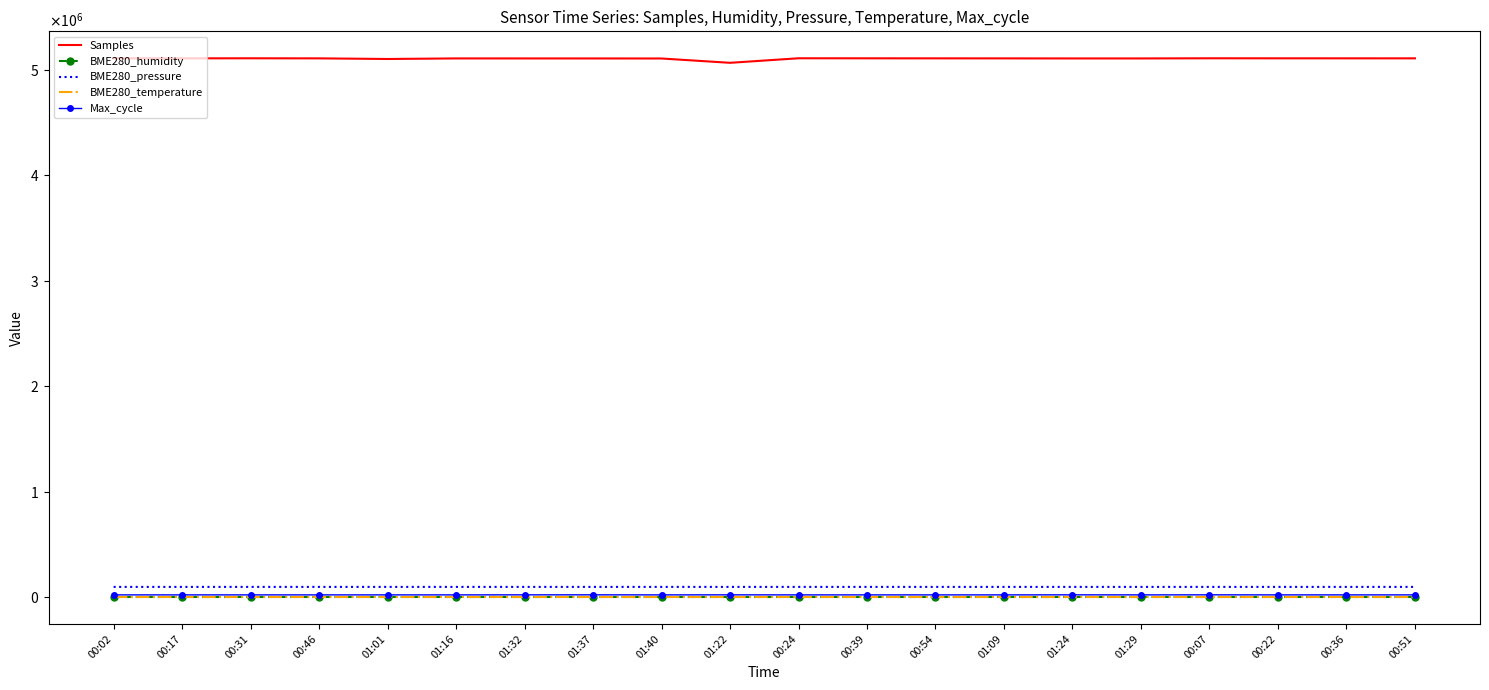

Reading left to right, extract all data points from this chart.

Samples: 00:02=5111824.0	00:17=5111068.0	00:31=5111643.0	00:46=5110935.0	01:01=5104982.0	01:16=5110440.0	01:32=5110258.0	01:37=5110123.0	01:40=5109684.0	01:22=5068761.0	00:24=5111781.0	00:39=5111454.0	00:54=5111053.0	01:09=5110758.0	01:24=5110205.0	01:29=5110241.0	00:07=5111649.0	00:22=5111391.0	00:36=5111265.0	00:51=5111059.0
BME280_humidity: 00:02=80.2	00:17=83.6	00:31=82.5	00:46=81.7	01:01=81.2	01:16=80.8	01:32=76.8	01:37=76.1	01:40=76.4	01:22=78.6	00:24=83.1	00:39=81.5	00:54=80.9	01:09=81.7	01:24=77.6	01:29=77.2	00:07=80.3	00:22=83.0	00:36=81.7	00:51=81.2
BME280_pressure: 00:02=95847.1	00:17=95858.1	00:31=95871.9	00:46=95879.2	01:01=95893.2	01:16=95888.4	01:32=95878.3	01:37=95877.3	01:40=95882.5	01:22=95879.0	00:24=95865.0	00:39=95878.6	00:54=95874.5	01:09=95888.9	01:24=95884.9	01:29=95881.6	00:07=95859.3	00:22=95861.4	00:36=95878.7	00:51=95879.9
BME280_temperature: 00:02=19.8	00:17=19.3	00:31=19.6	00:46=19.6	01:01=19.8	01:16=19.7	01:32=20.1	01:37=20.1	01:40=20.1	01:22=20.0	00:24=19.5	00:39=19.7	00:54=19.9	01:09=19.7	01:24=20.0	01:29=20.0	00:07=19.8	00:22=19.4	00:36=19.7	00:51=19.8
Max_cycle: 00:02=20195.0	00:17=20215.0	00:31=20201.0	00:46=20203.0	01:01=20214.0	01:16=20201.0	01:32=20644.0	01:37=20744.0	01:40=20227.0	01:22=20639.0	00:24=20234.0	00:39=20203.0	00:54=20274.0	01:09=20194.0	01:24=20639.0	01:29=20282.0	00:07=20690.0	00:22=20299.0	00:36=20219.0	00:51=20298.0